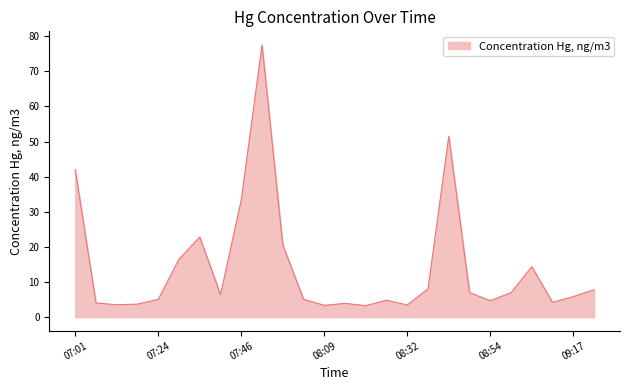

What is the difference between the maximum and minimum values?

74.3